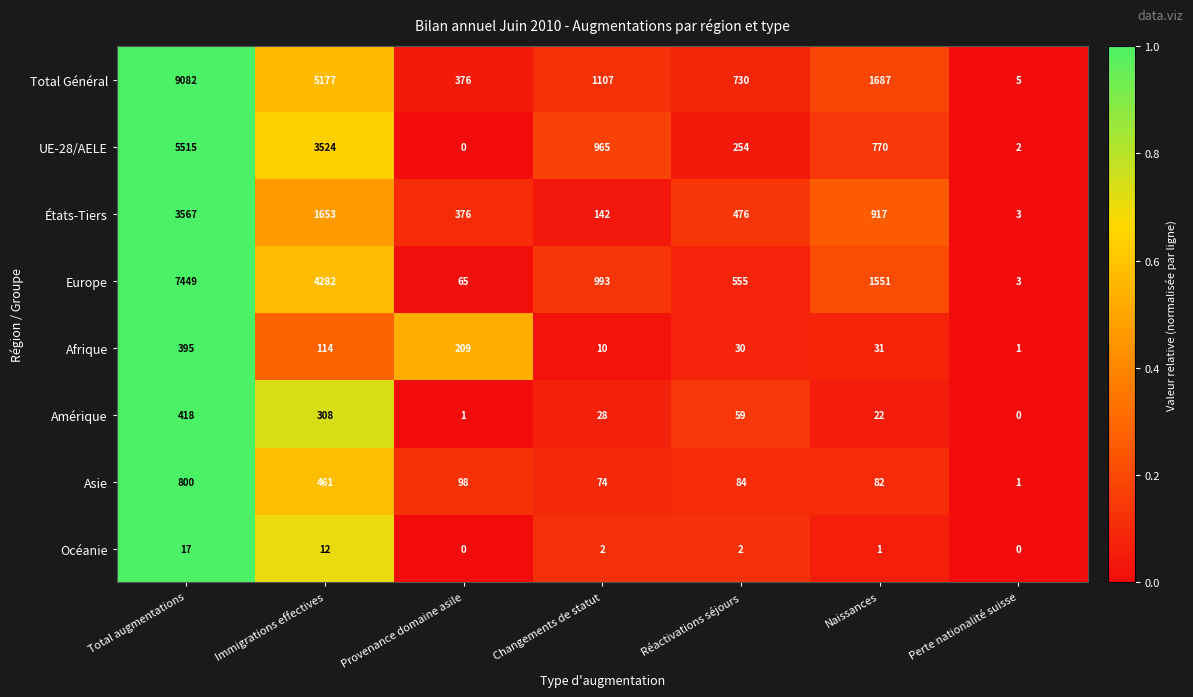

At which category is the sum across all series the highest?

Total augmentations